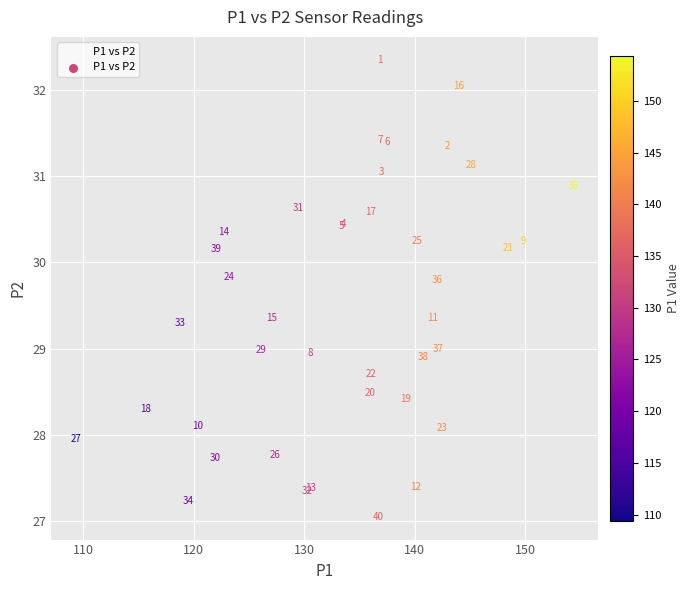

What Y value in the scatter plot is closest to 29?

29.0